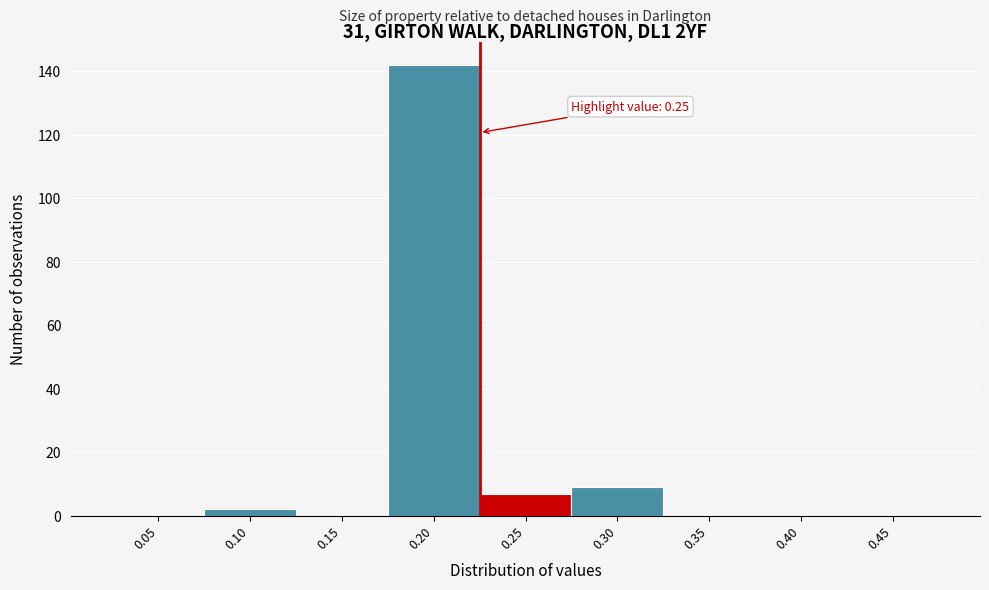

Reading right to left, list all the values displayed in this chart.

0.45=0	0.40=0	0.35=0	0.30=9	0.25=7	0.20=142	0.15=0	0.10=2	0.05=0